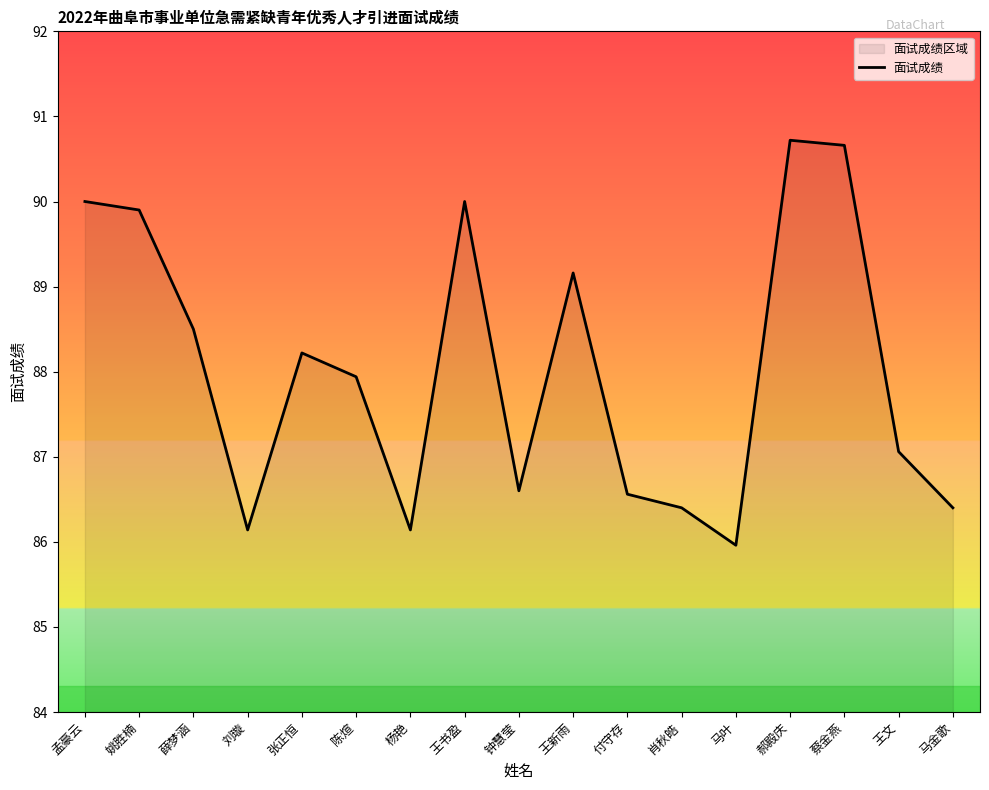

Rank the categories by value from highest to lowest.

郝殿庆, 蔡金燕, 孟豪云, 王书盈, 姚胜楠, 王新雨, 薛梦涵, 张正恒, 陈煊, 王文, 钟慧莹, 付守存, 肖秋皓, 马金歌, 刘璇, 杨艳, 马叶